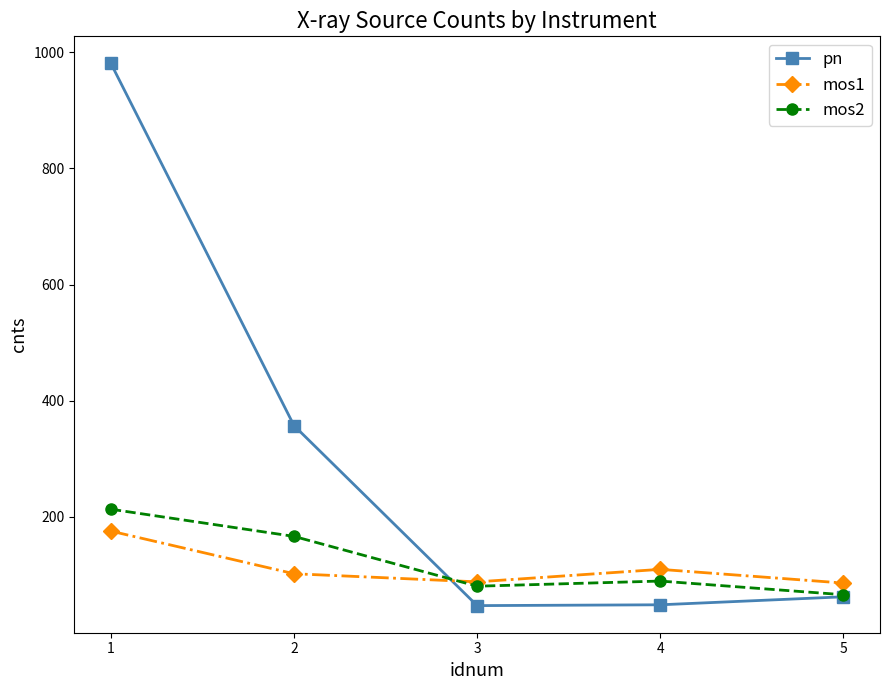

Does the chart have visible grid lines?

No